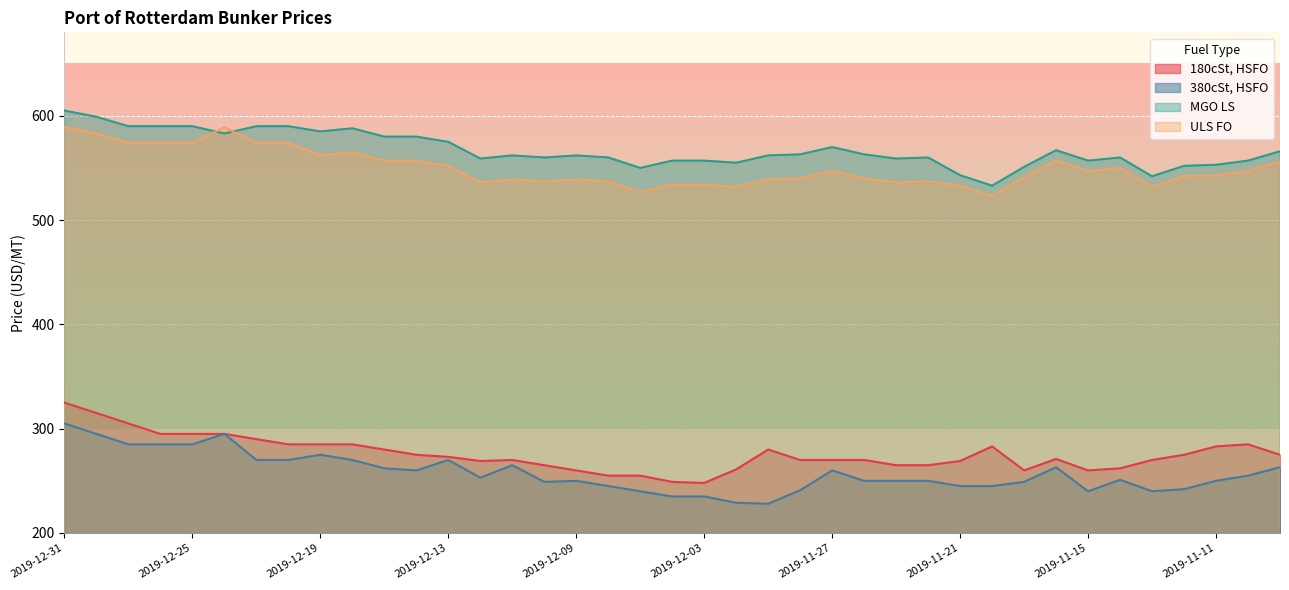

Count the number of categories in the chart.

39